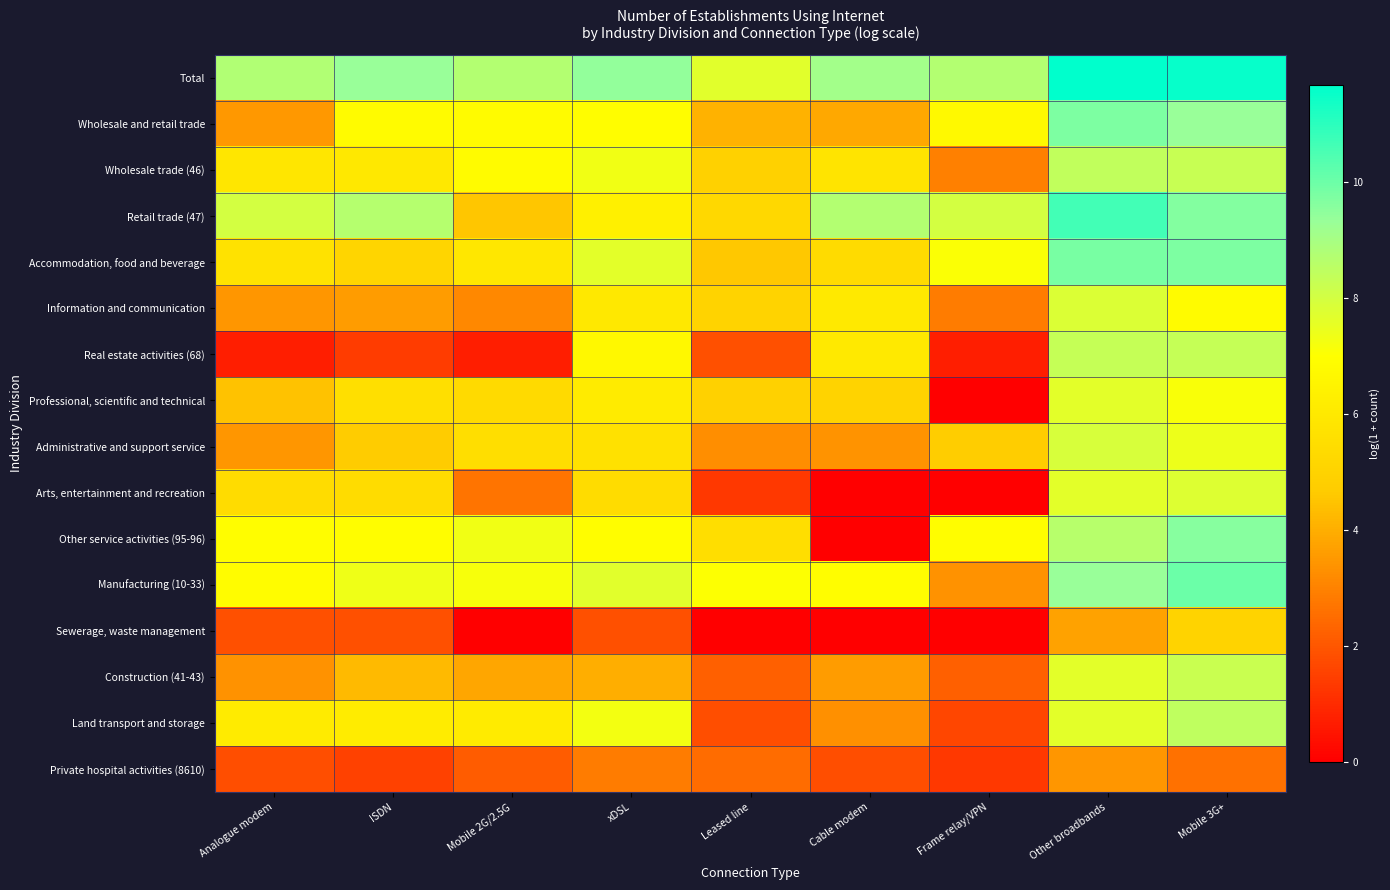

Reading right to left, list all the values displayed in this chart.

Total: Mobile 3G+=11.5	Other broadbands=11.7	Frame relay/VPN=8.7	Cable modem=9.1	Leased line=7.7	xDSL=9.4	Mobile 2G/2.5G=8.7	ISDN=9.3	Analogue modem=8.8
Wholesale and retail trade: Mobile 3G+=9.3	Other broadbands=9.7	Frame relay/VPN=6.8	Cable modem=3.9	Leased line=4.1	xDSL=7.0	Mobile 2G/2.5G=6.8	ISDN=6.8	Analogue modem=3.5
Wholesale trade (46): Mobile 3G+=8.3	Other broadbands=8.4	Frame relay/VPN=2.9	Cable modem=5.8	Leased line=4.9	xDSL=7.3	Mobile 2G/2.5G=6.8	ISDN=5.9	Analogue modem=5.9
Retail trade (47): Mobile 3G+=9.6	Other broadbands=10.7	Frame relay/VPN=8.0	Cable modem=8.7	Leased line=5.2	xDSL=6.3	Mobile 2G/2.5G=4.5	ISDN=8.7	Analogue modem=8.0
Accommodation, food and beverage: Mobile 3G+=9.7	Other broadbands=9.8	Frame relay/VPN=7.1	Cable modem=5.4	Leased line=4.6	xDSL=7.6	Mobile 2G/2.5G=5.9	ISDN=5.1	Analogue modem=5.7
Information and communication: Mobile 3G+=6.8	Other broadbands=7.8	Frame relay/VPN=2.8	Cable modem=6.1	Leased line=5.0	xDSL=5.9	Mobile 2G/2.5G=3.1	ISDN=3.6	Analogue modem=3.5
Real estate activities (68): Mobile 3G+=8.3	Other broadbands=8.3	Frame relay/VPN=0.7	Cable modem=6.0	Leased line=1.9	xDSL=6.7	Mobile 2G/2.5G=0.7	ISDN=1.4	Analogue modem=0.7
Professional, scientific and technical: Mobile 3G+=7.1	Other broadbands=7.6	Frame relay/VPN=0.0	Cable modem=5.0	Leased line=4.9	xDSL=6.1	Mobile 2G/2.5G=5.3	ISDN=5.6	Analogue modem=4.4
Administrative and support service: Mobile 3G+=7.4	Other broadbands=7.9	Frame relay/VPN=4.7	Cable modem=3.4	Leased line=3.3	xDSL=5.6	Mobile 2G/2.5G=5.5	ISDN=4.7	Analogue modem=3.4
Arts, entertainment and recreation: Mobile 3G+=7.8	Other broadbands=7.7	Frame relay/VPN=0.0	Cable modem=0.0	Leased line=1.3	xDSL=5.4	Mobile 2G/2.5G=2.6	ISDN=5.4	Analogue modem=5.4
Other service activities (95-96): Mobile 3G+=9.6	Other broadbands=8.6	Frame relay/VPN=7.0	Cable modem=0.0	Leased line=5.5	xDSL=7.0	Mobile 2G/2.5G=7.3	ISDN=7.0	Analogue modem=7.0
Manufacturing (10-33): Mobile 3G+=10.0	Other broadbands=9.3	Frame relay/VPN=3.3	Cable modem=6.9	Leased line=7.0	xDSL=7.7	Mobile 2G/2.5G=7.2	ISDN=7.4	Analogue modem=6.9
Sewerage, waste management: Mobile 3G+=5.0	Other broadbands=3.7	Frame relay/VPN=0.0	Cable modem=0.0	Leased line=0.0	xDSL=1.8	Mobile 2G/2.5G=0.0	ISDN=1.8	Analogue modem=1.8
Construction (41-43): Mobile 3G+=8.2	Other broadbands=7.7	Frame relay/VPN=2.2	Cable modem=3.6	Leased line=2.2	xDSL=4.0	Mobile 2G/2.5G=3.8	ISDN=4.2	Analogue modem=3.3
Land transport and storage: Mobile 3G+=8.5	Other broadbands=7.6	Frame relay/VPN=1.6	Cable modem=3.3	Leased line=1.8	xDSL=7.3	Mobile 2G/2.5G=6.1	ISDN=6.2	Analogue modem=6.2
Private hospital activities (8610): Mobile 3G+=2.6	Other broadbands=3.4	Frame relay/VPN=1.3	Cable modem=1.8	Leased line=2.5	xDSL=2.8	Mobile 2G/2.5G=2.1	ISDN=1.5	Analogue modem=1.8